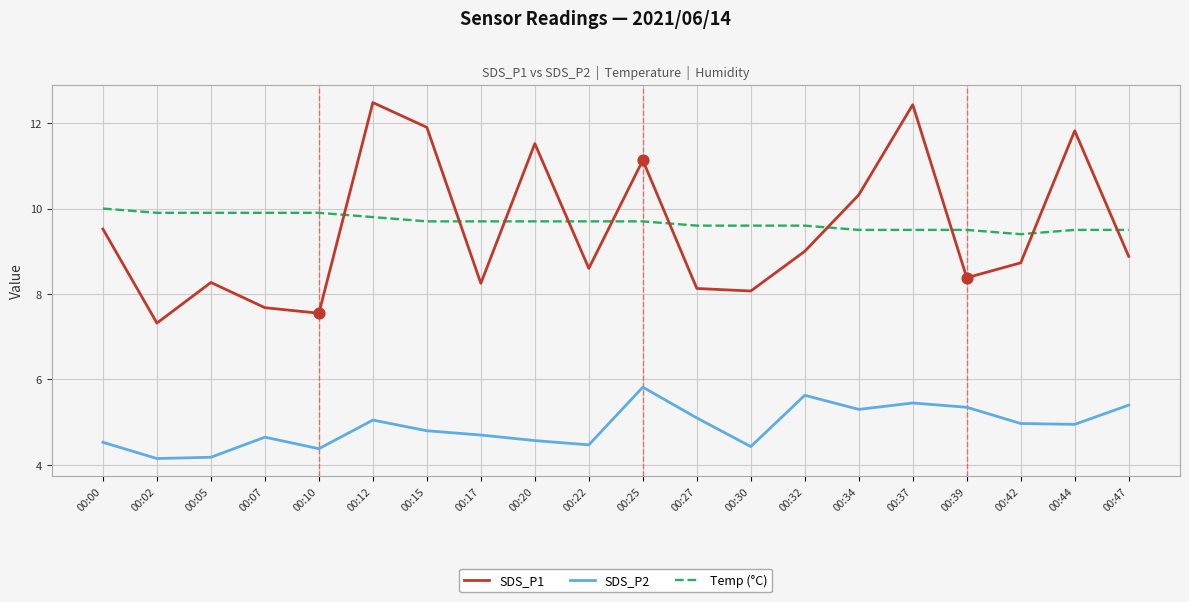

Which series has the largest total across all categories?

Temp (°C)